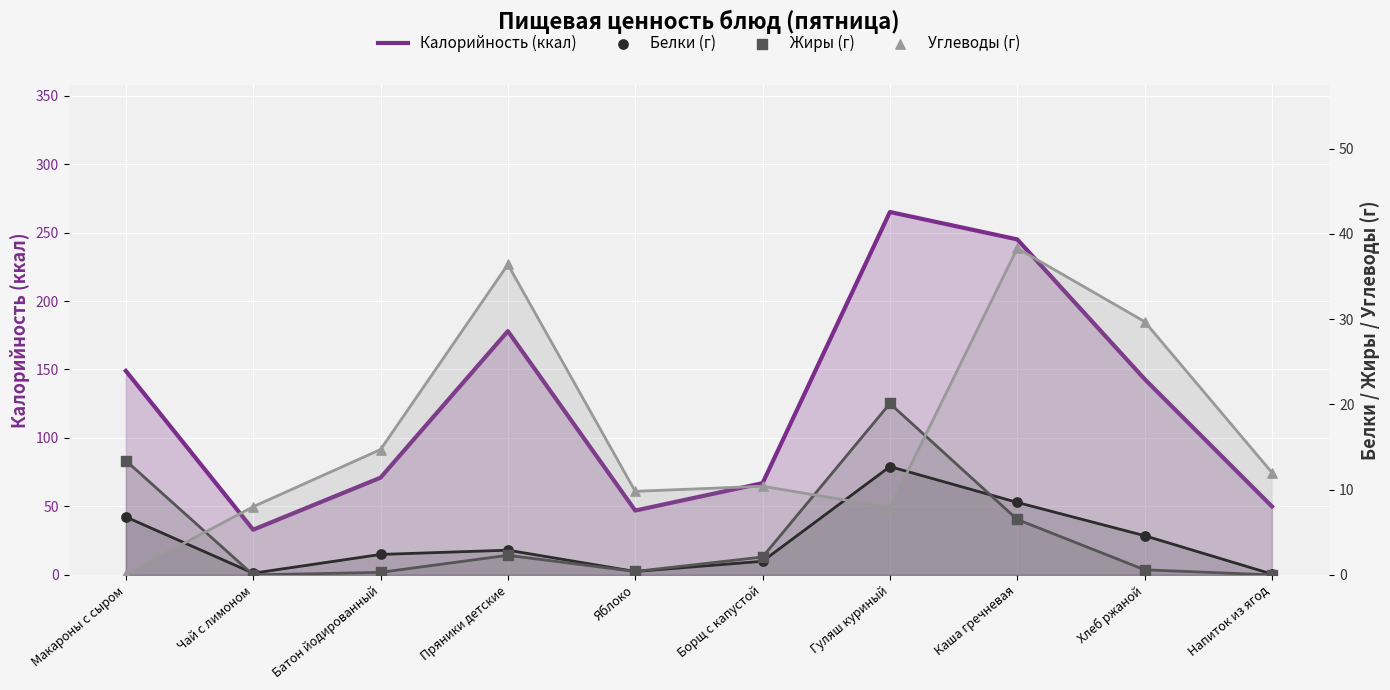

At how many categories does at least one series exceed 89?

5